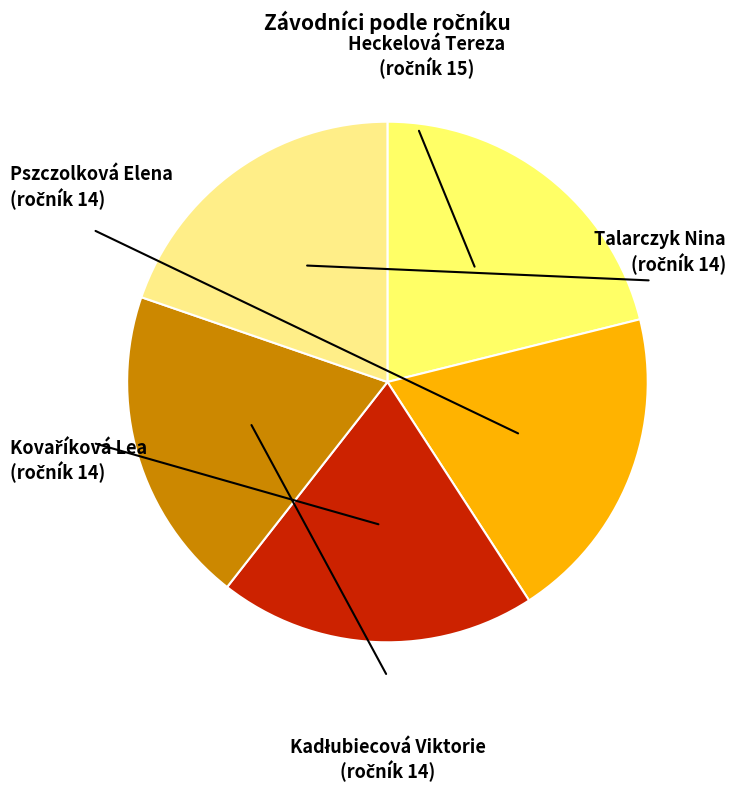

Is it true that Pszczolková Elena is 20% of the pie?

True